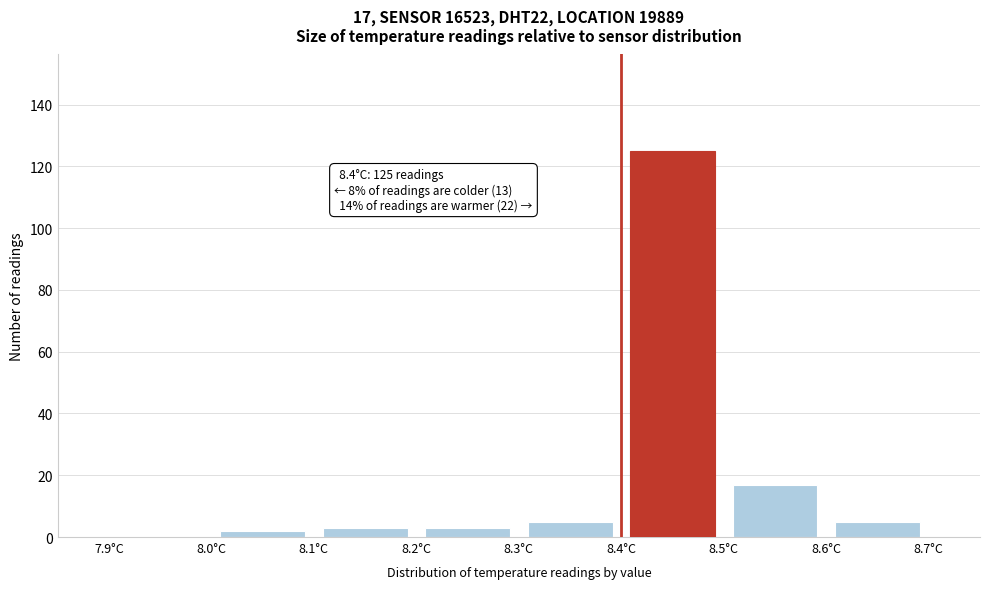

Which range on the x-axis has the tallest bar?

8.4 to 8.5